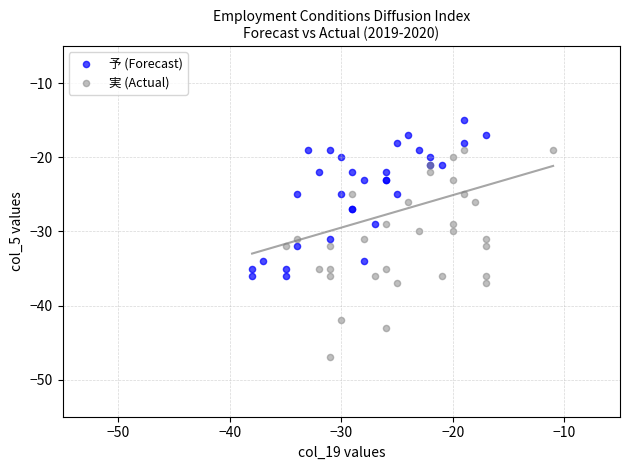

Which series reaches the minimum Y coordinate?

実 (Actual)